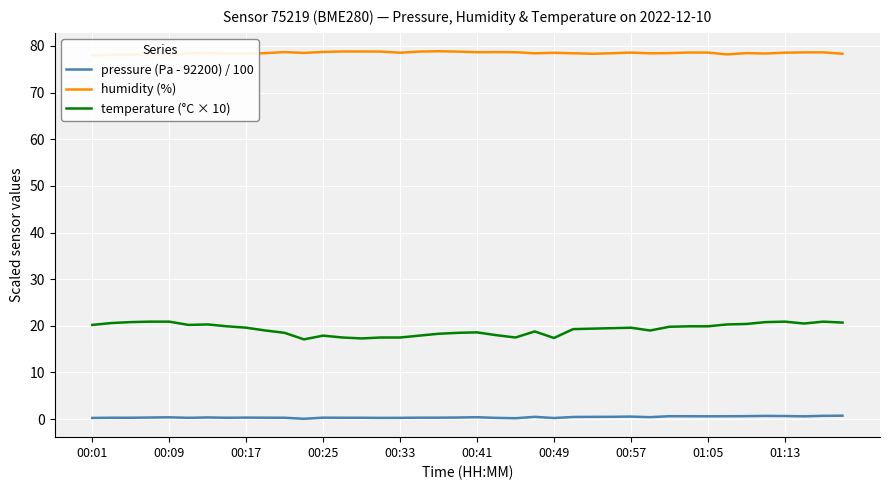

Is the value of temperature (°C × 10) at 01:13 greater than the value of pressure (Pa - 92200) / 100 at 00:09?

Yes